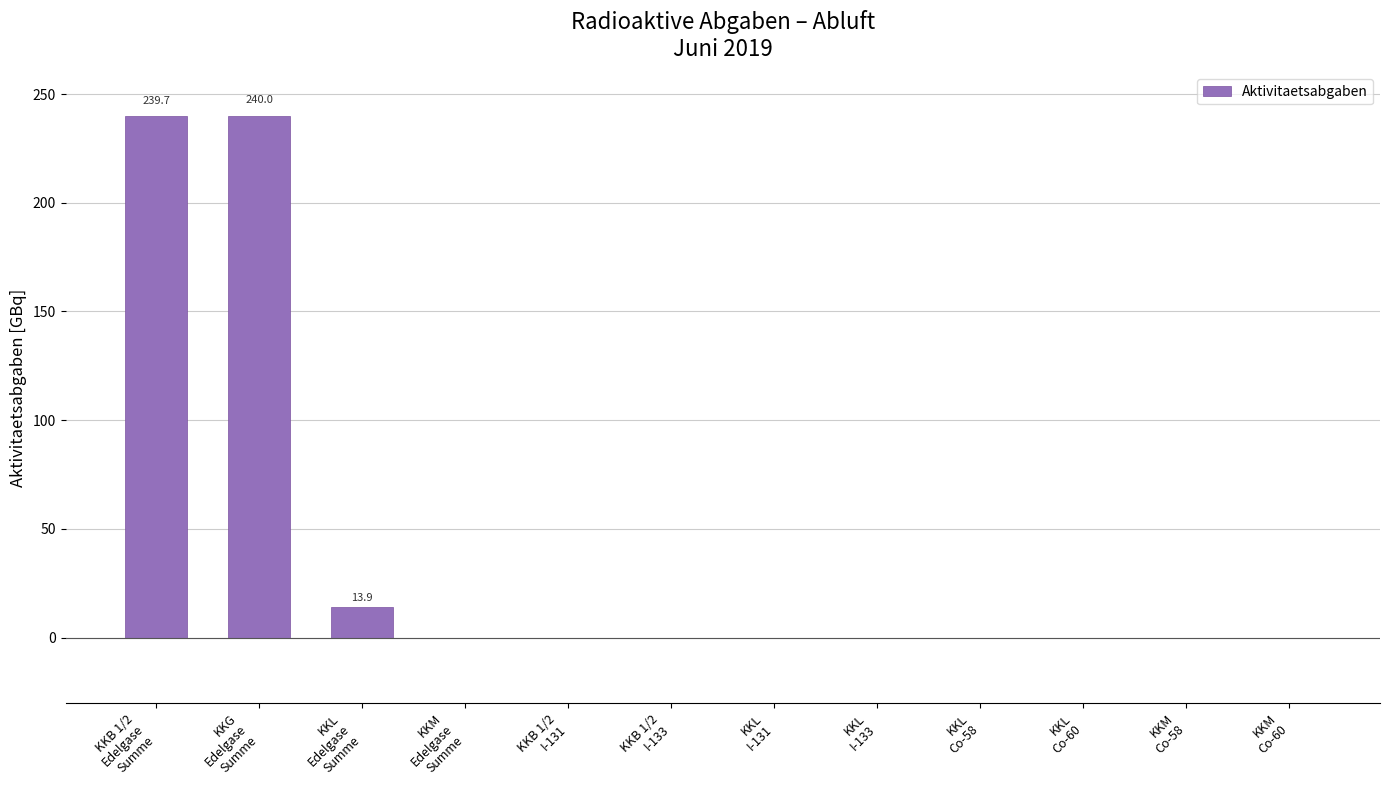

What is the sum of all values?

493.7